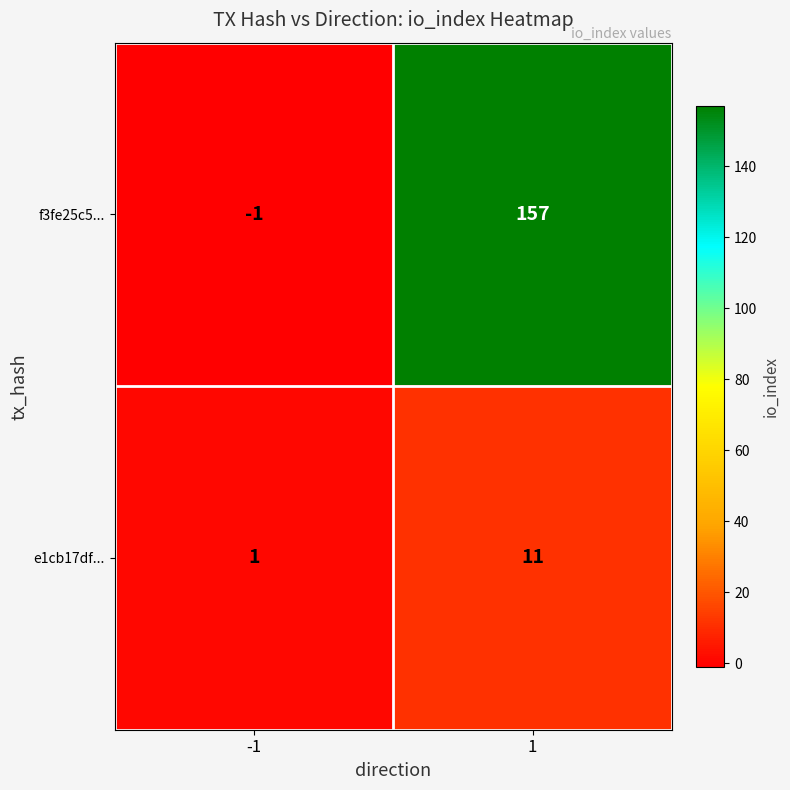

The value of f3fe25c5... at 1 is 212. True or false?

False